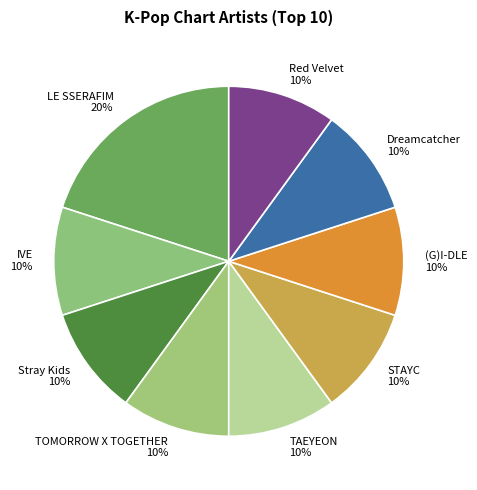

What is the largest slice in the pie chart?

LE SSERAFIM